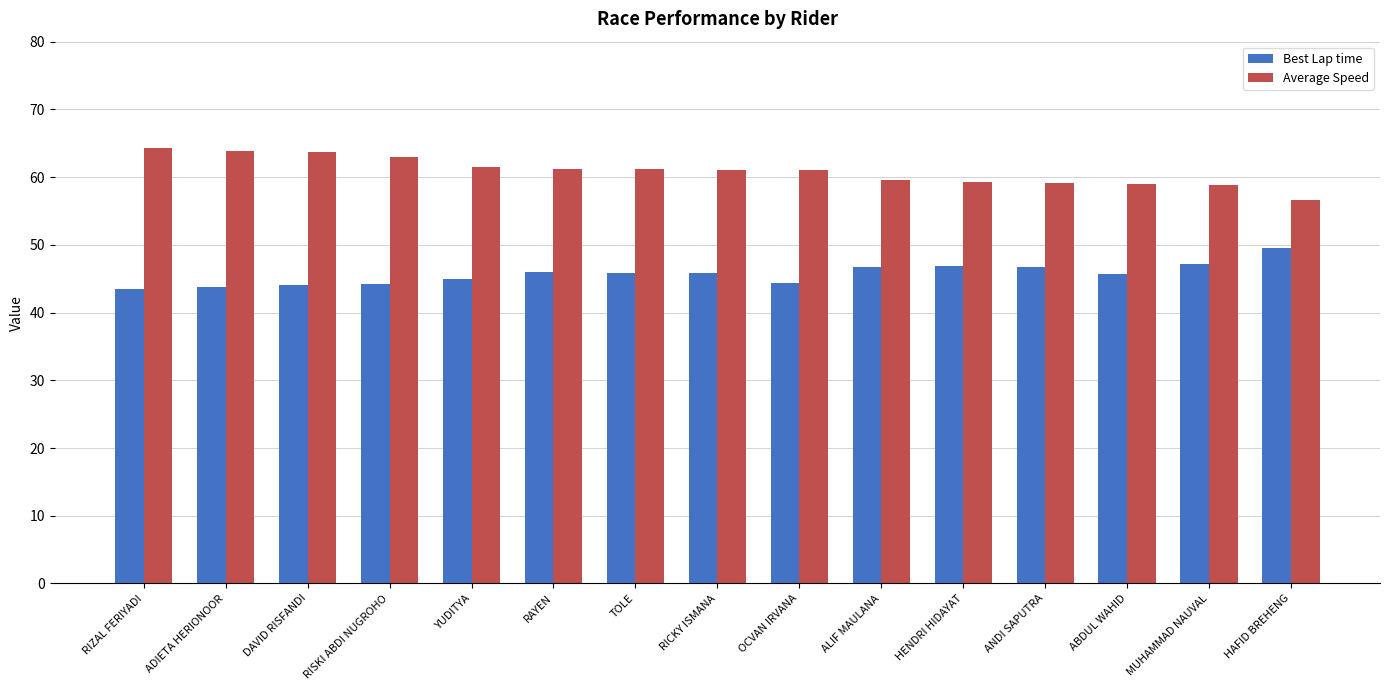

Is the value of Average Speed at HENDRI HIDAYAT greater than the value of Best Lap time at ABDUL WAHID?

Yes